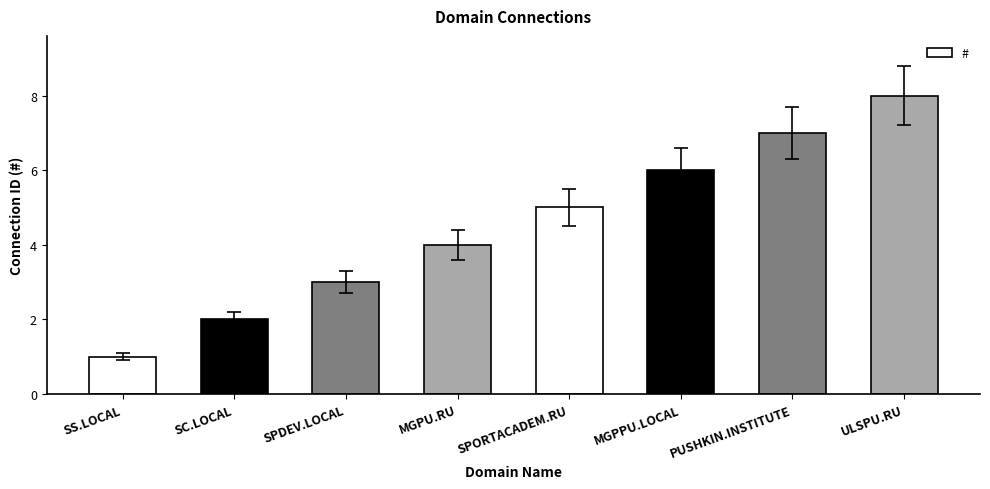

Which has a higher value, MGPU.RU or ULSPU.RU?

ULSPU.RU